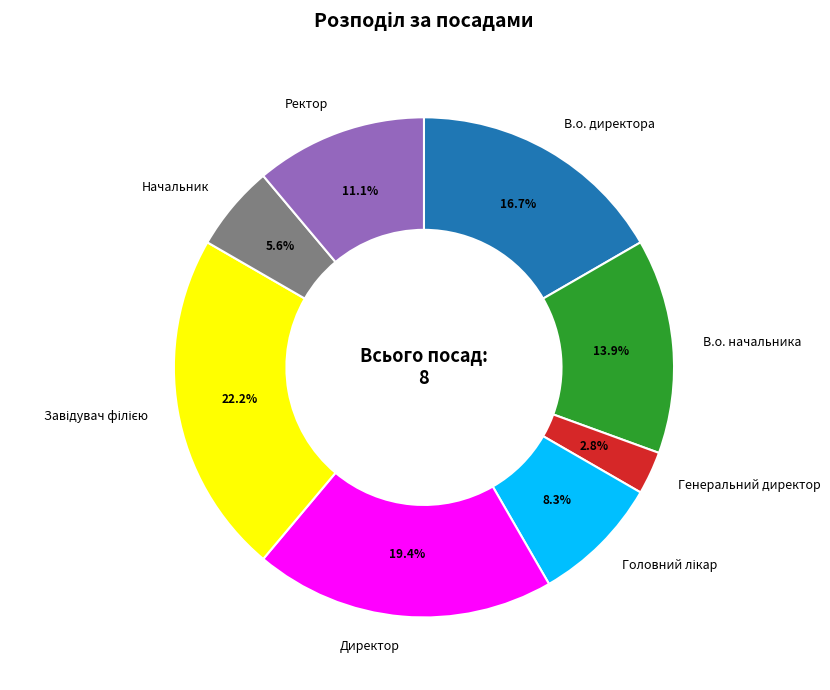

What percentage do В.о. начальника and В.о. директора together represent?

30.6%